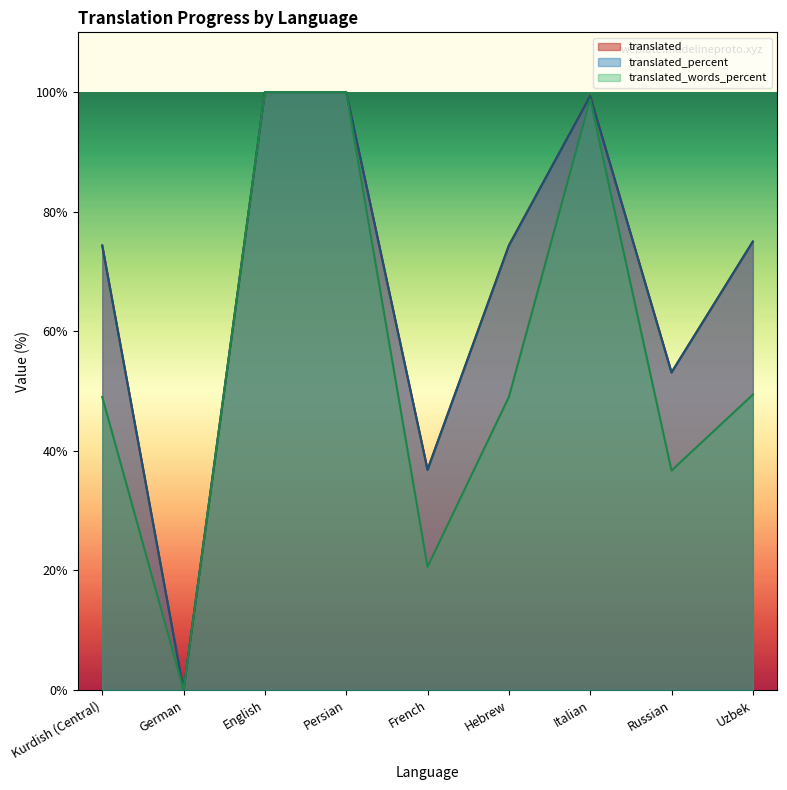

What is the average value of the translated_words_percent series?

55.9